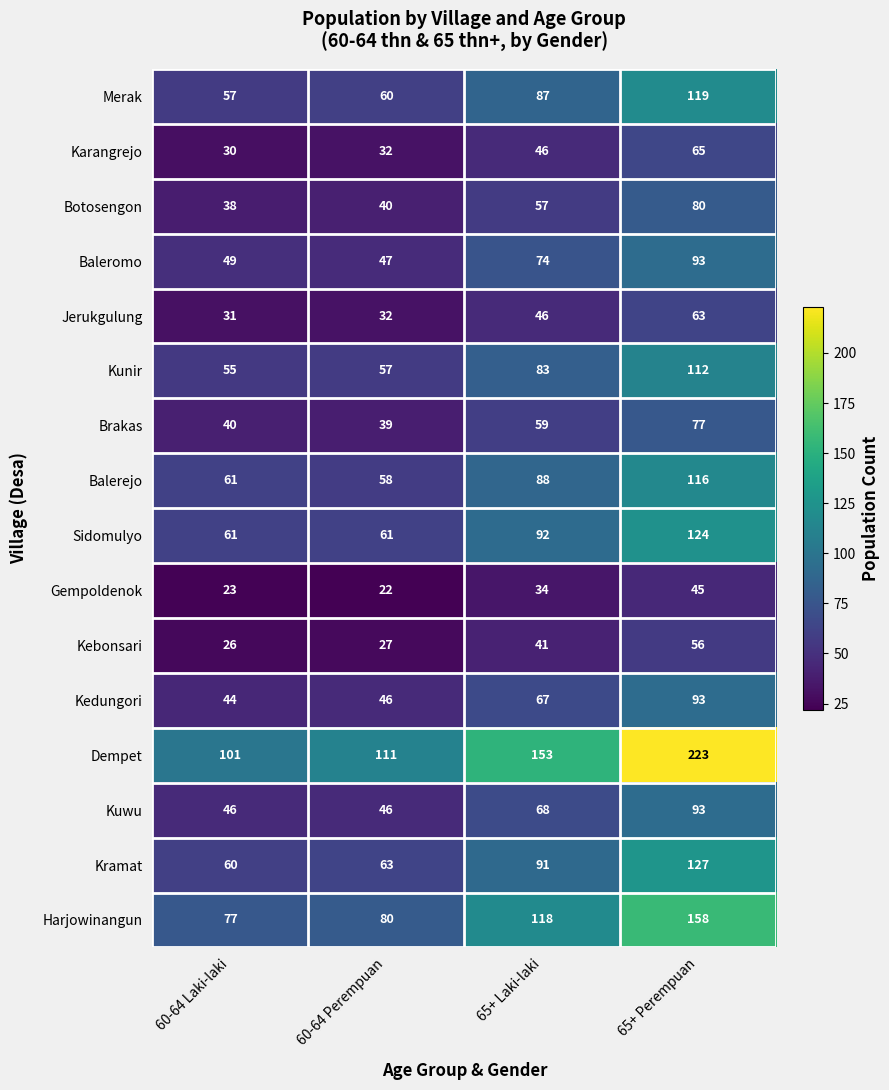

What is the approximate value of Baleromo at 65+ Perempuan?

93